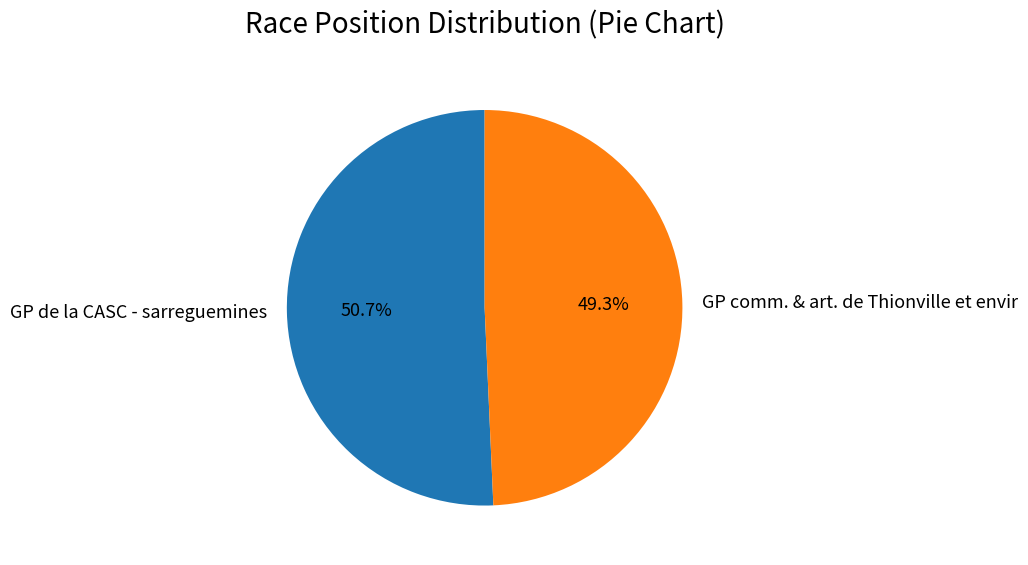

True or false: GP comm. & art. de Thionville et envir accounts for 38% of the total.

False